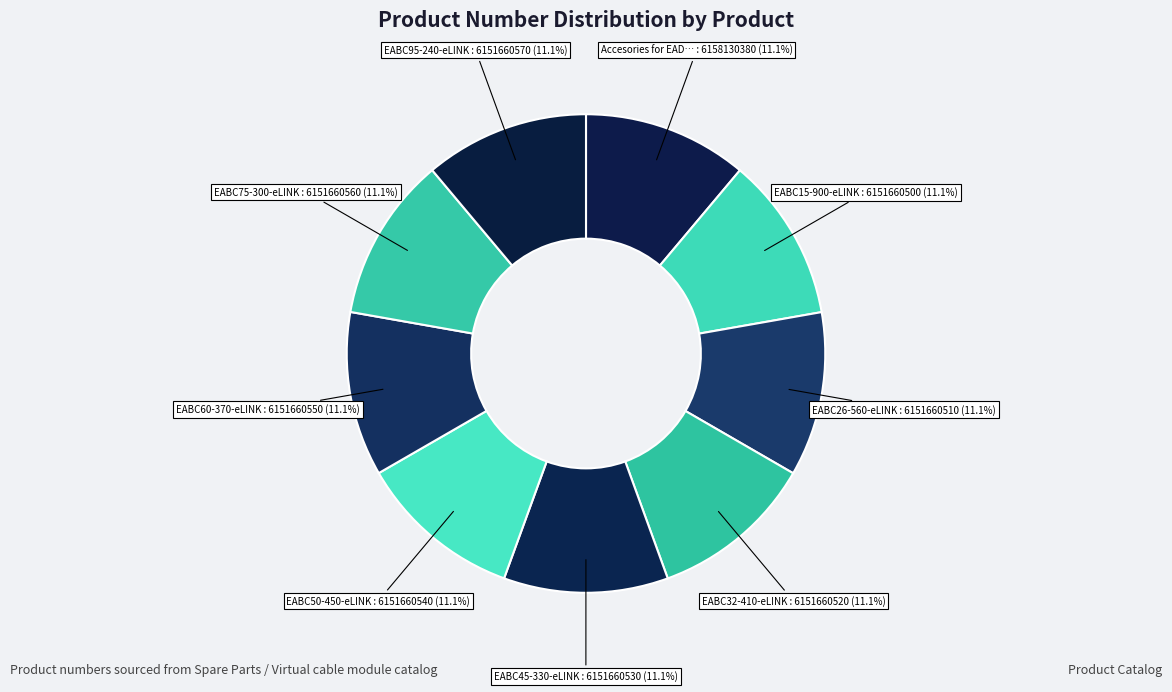

Count the number of slices in the pie.

9